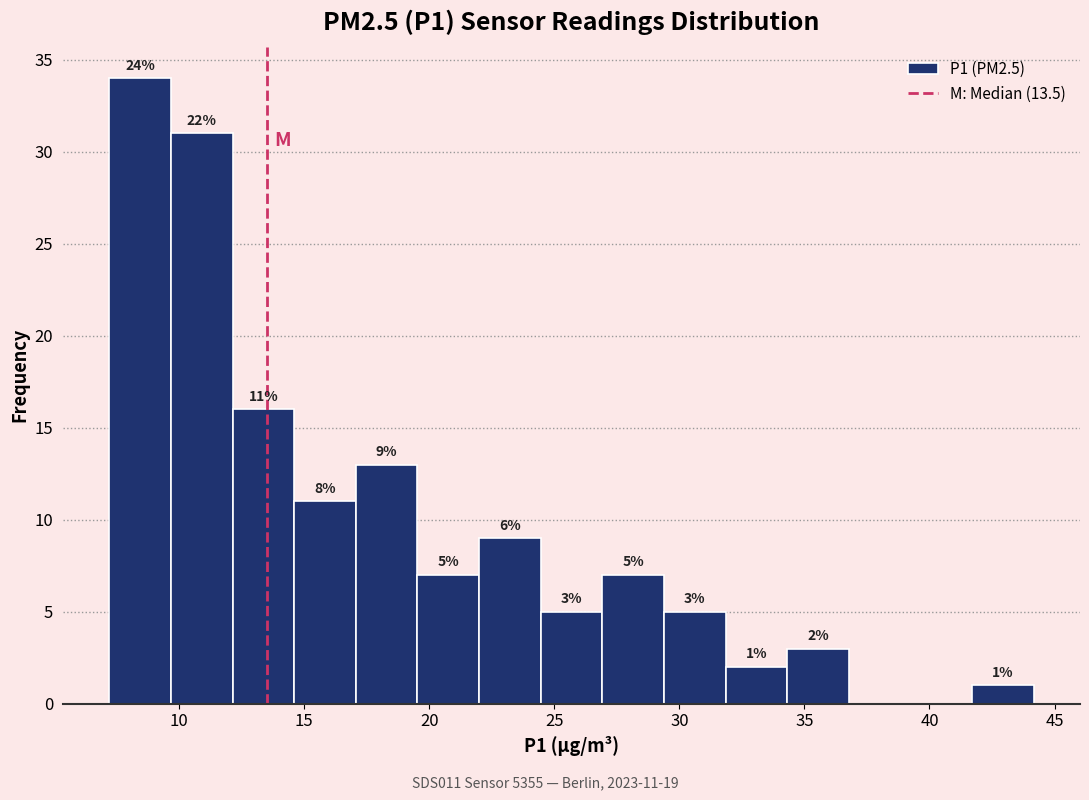

Which range on the x-axis has the tallest bar?

7.0 to 9.5